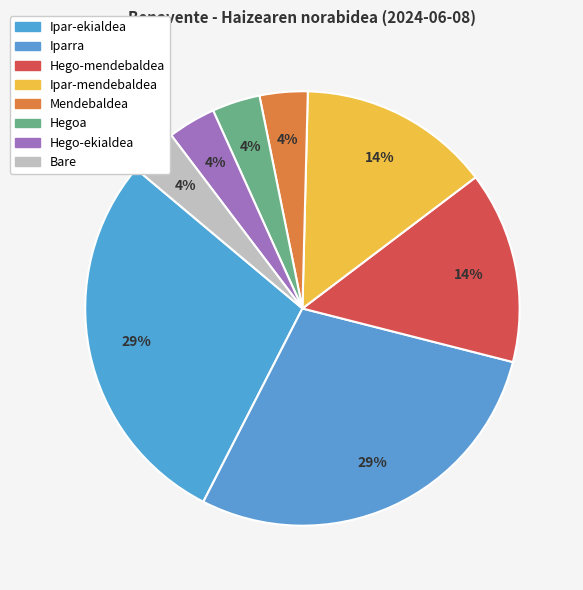

How many slices are in this pie chart?

8